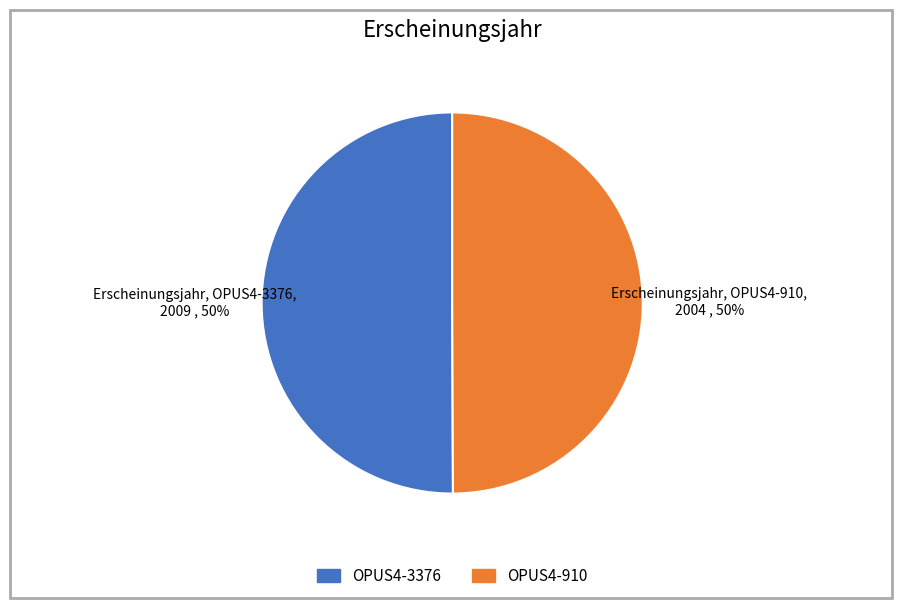

The OPUS4-3376 slice represents 62% of the pie. True or false?

False